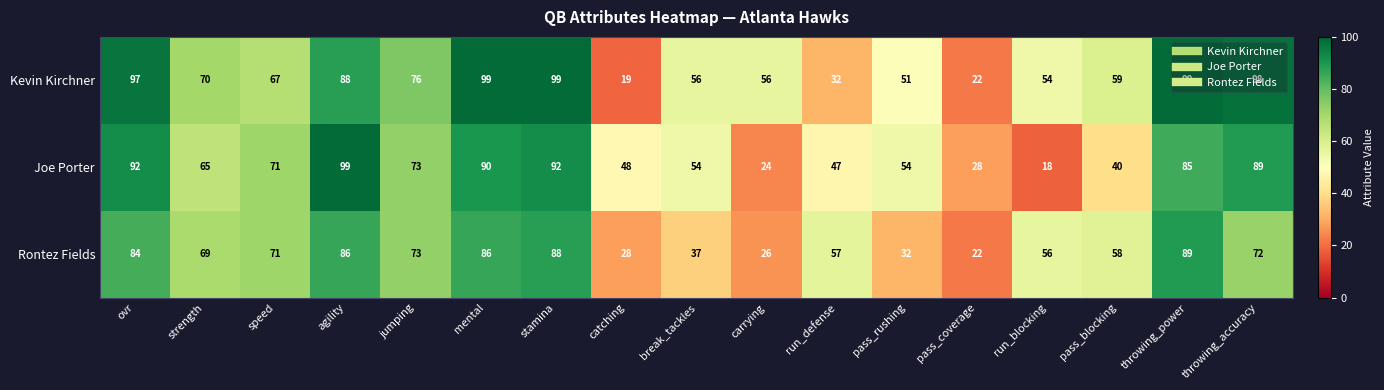

Which category has the lowest value across all series?

run_blocking